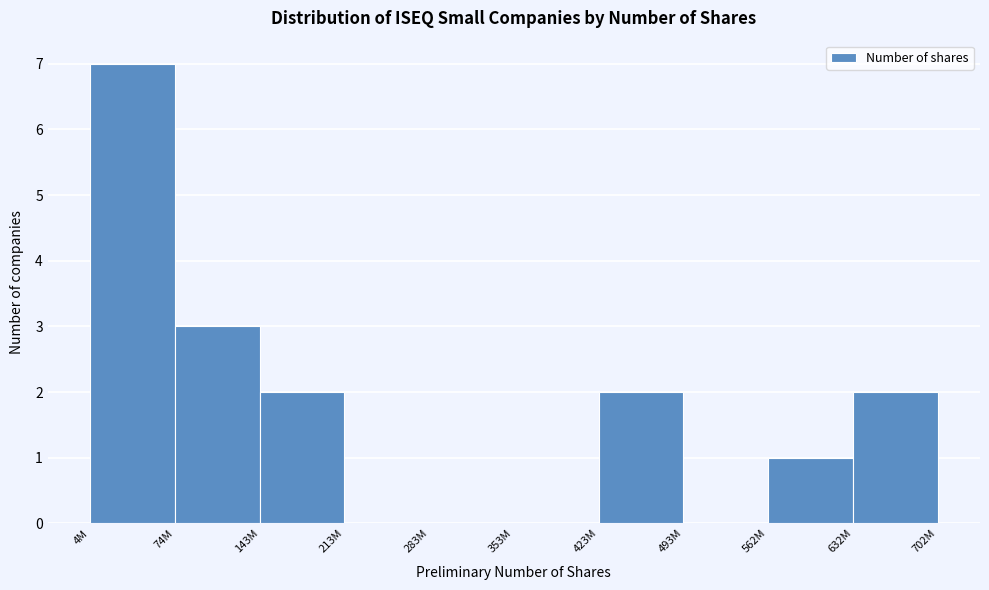

Reading left to right, list all the values displayed in this chart.

4M=7	74M=3	143M=2	213M=0	283M=0	353M=0	423M=2	493M=0	562M=1	632M=2